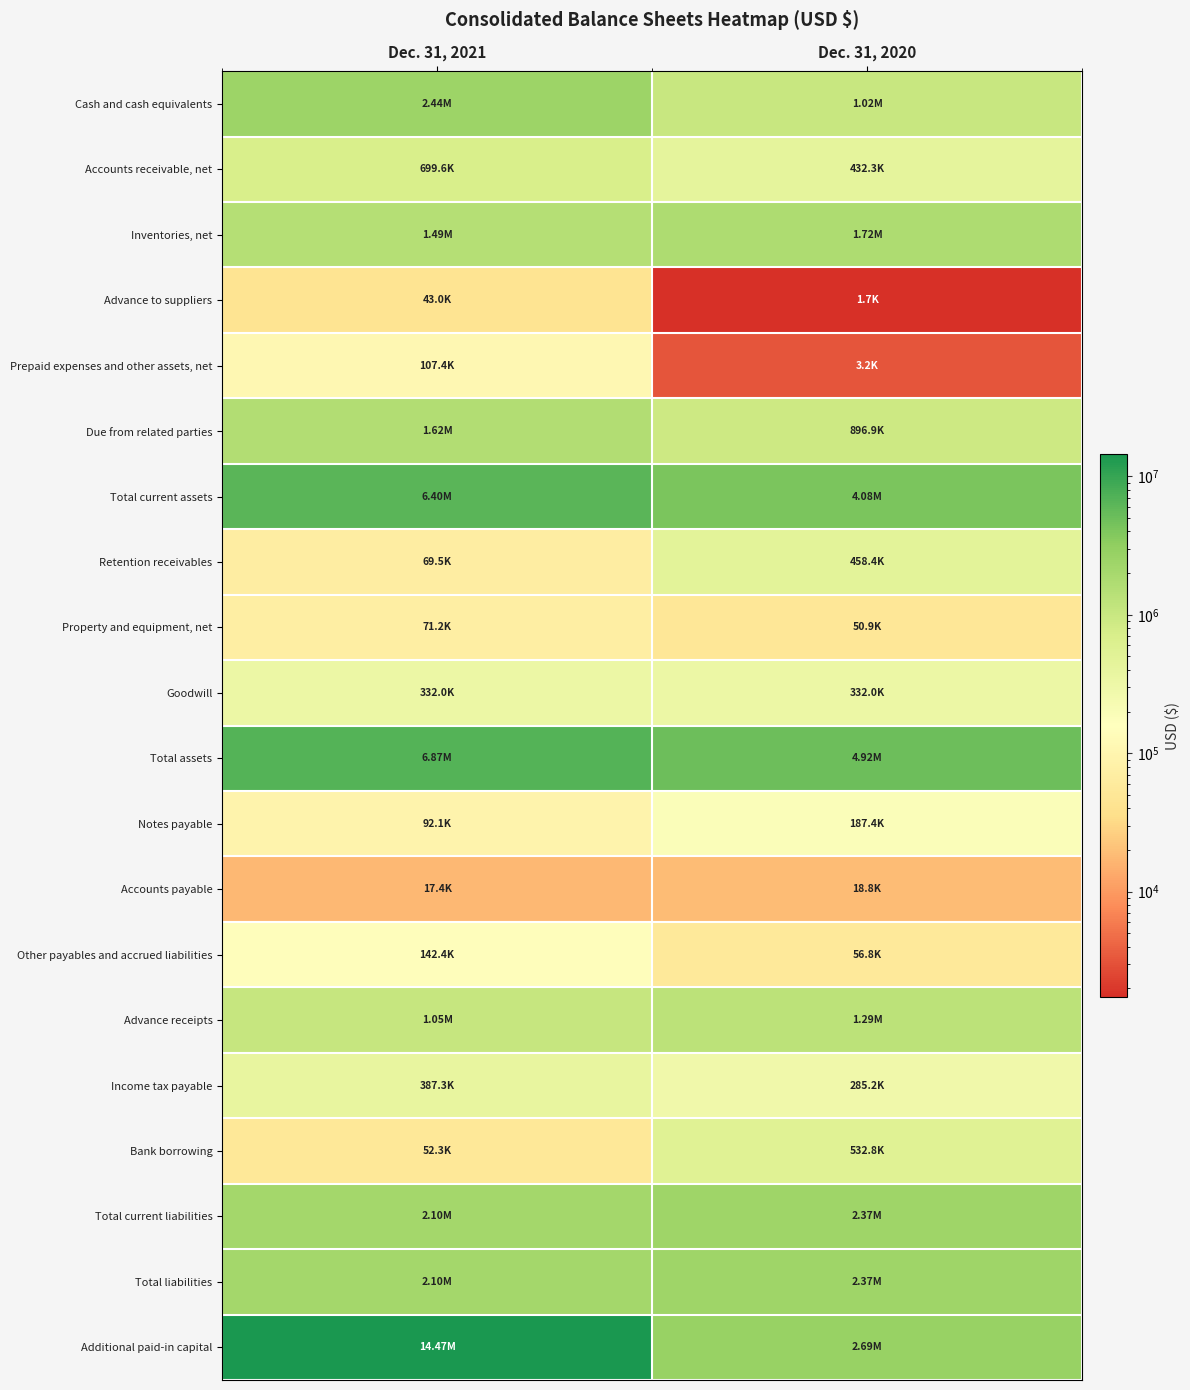

Reading left to right, what are all the values shown in this chart?

Cash and cash equivalents: Dec. 31, 2021=2444009	Dec. 31, 2020=1023531
Accounts receivable, net: Dec. 31, 2021=699555	Dec. 31, 2020=432309
Inventories, net: Dec. 31, 2021=1488681	Dec. 31, 2020=1723674
Advance to suppliers: Dec. 31, 2021=42969	Dec. 31, 2020=1732
Prepaid expenses and other assets, net: Dec. 31, 2021=107444	Dec. 31, 2020=3161
Due from related parties: Dec. 31, 2021=1615217	Dec. 31, 2020=896876
Total current assets: Dec. 31, 2021=6397875	Dec. 31, 2020=4081283
Retention receivables: Dec. 31, 2021=69489	Dec. 31, 2020=458392
Property and equipment, net: Dec. 31, 2021=71245	Dec. 31, 2020=50926
Goodwill: Dec. 31, 2021=332040	Dec. 31, 2020=332040
Total assets: Dec. 31, 2021=6870649	Dec. 31, 2020=4924941
Notes payable: Dec. 31, 2021=92112	Dec. 31, 2020=187447
Accounts payable: Dec. 31, 2021=17442	Dec. 31, 2020=18798
Other payables and accrued liabilities: Dec. 31, 2021=142426	Dec. 31, 2020=56836
Advance receipts: Dec. 31, 2021=1051121	Dec. 31, 2020=1285777
Income tax payable: Dec. 31, 2021=387319	Dec. 31, 2020=285186
Bank borrowing: Dec. 31, 2021=52292	Dec. 31, 2020=532824
Total current liabilities: Dec. 31, 2021=2100685	Dec. 31, 2020=2374549
Total liabilities: Dec. 31, 2021=2100685	Dec. 31, 2020=2374549
Additional paid-in capital: Dec. 31, 2021=14472705	Dec. 31, 2020=2692973